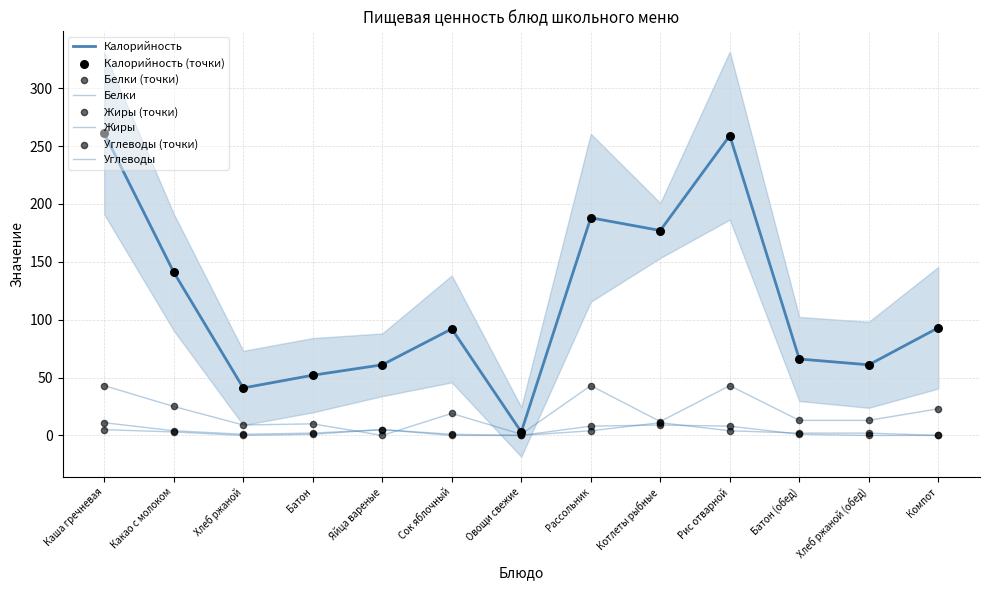

Which series has the largest total across all categories?

Калорийность